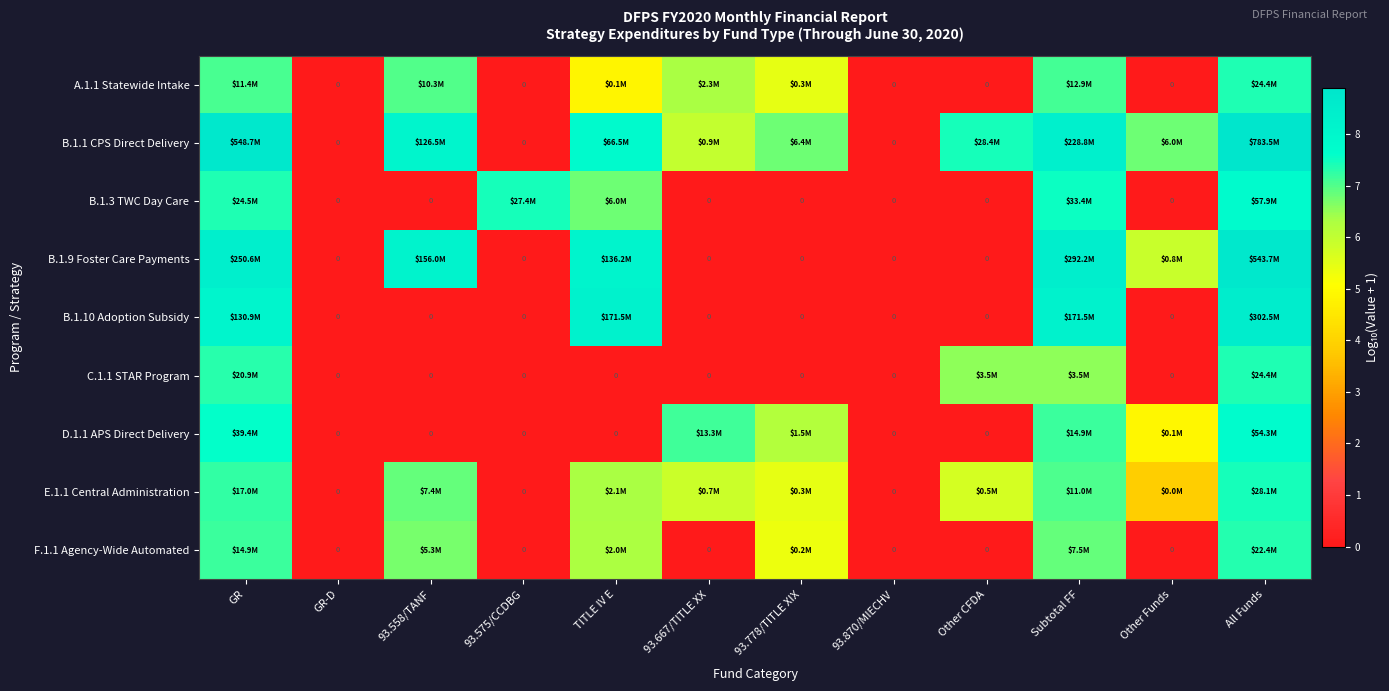

At how many categories does at least one series exceed 0?

10